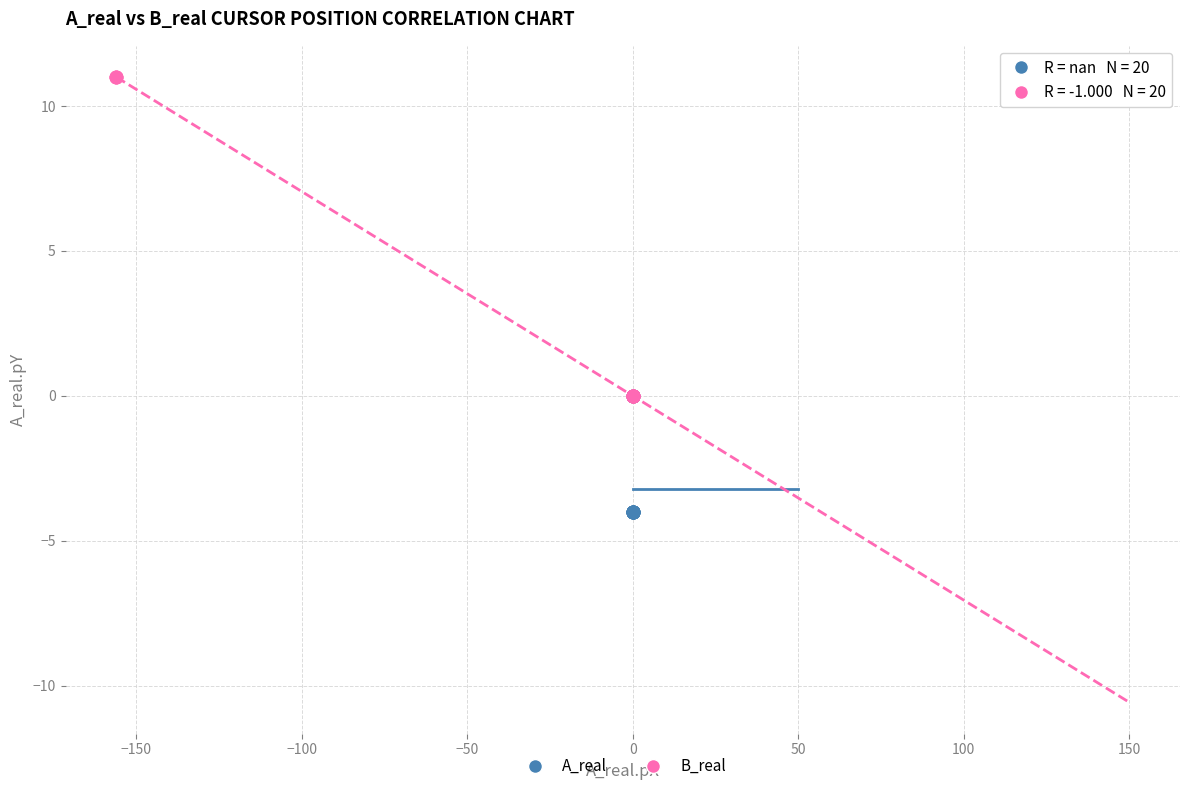

Which series contains the lowest Y value?

A_real